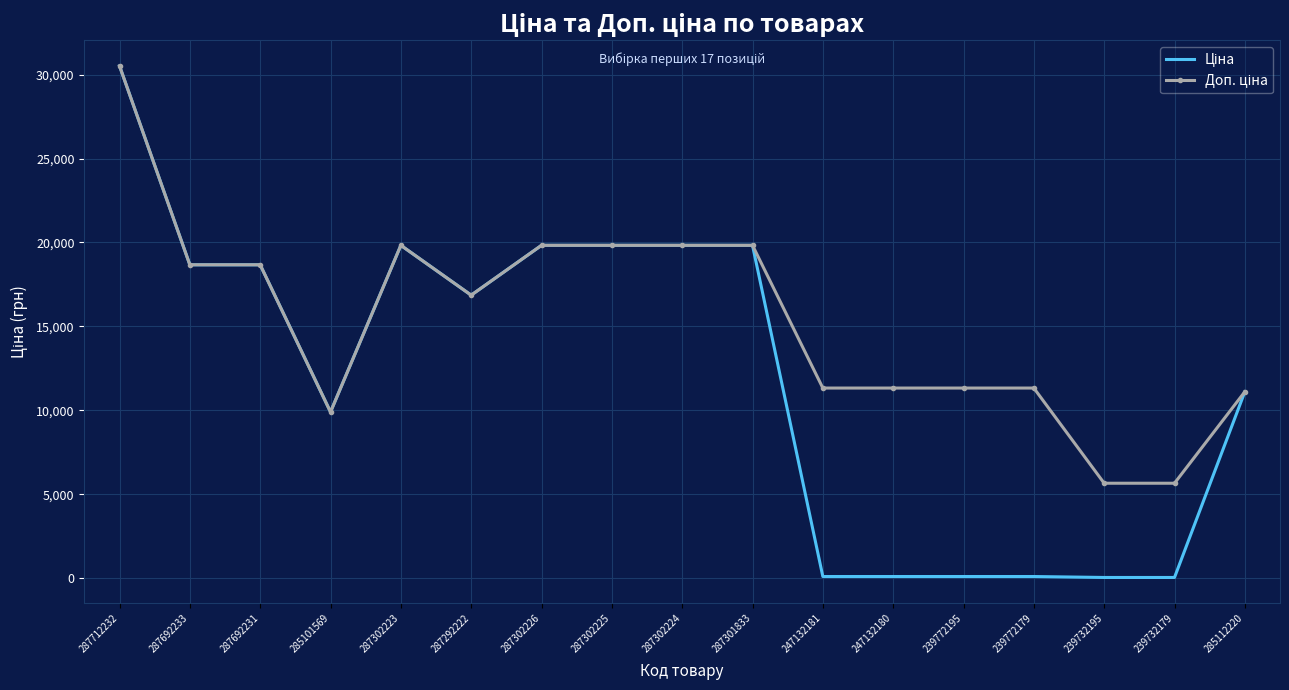

Which category has the highest value across all series?

287712232